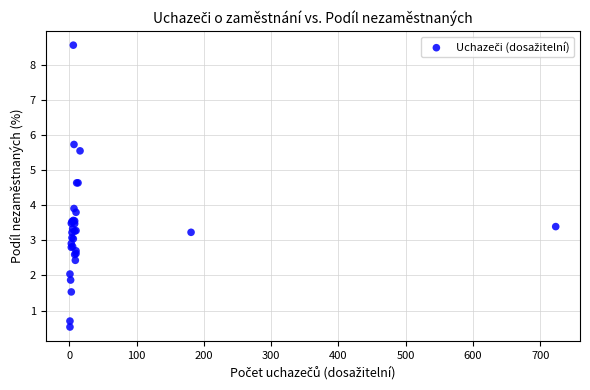

What Y value in the scatter plot is closest to 4?

3.9